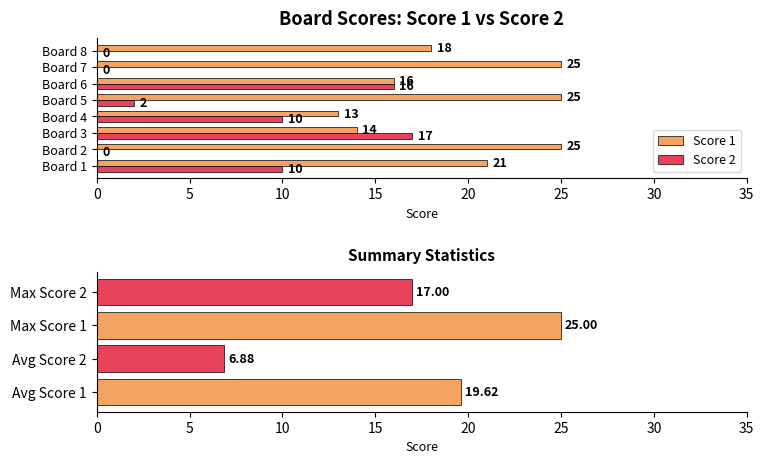

What is the difference between the maximum and minimum values in the Score 2 series?

17